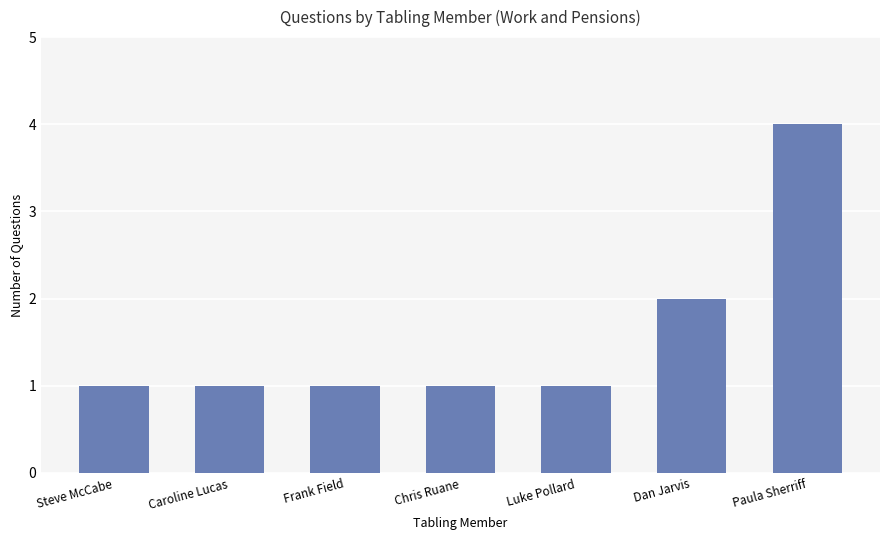

What is the value of the 5th bar from the left?

1